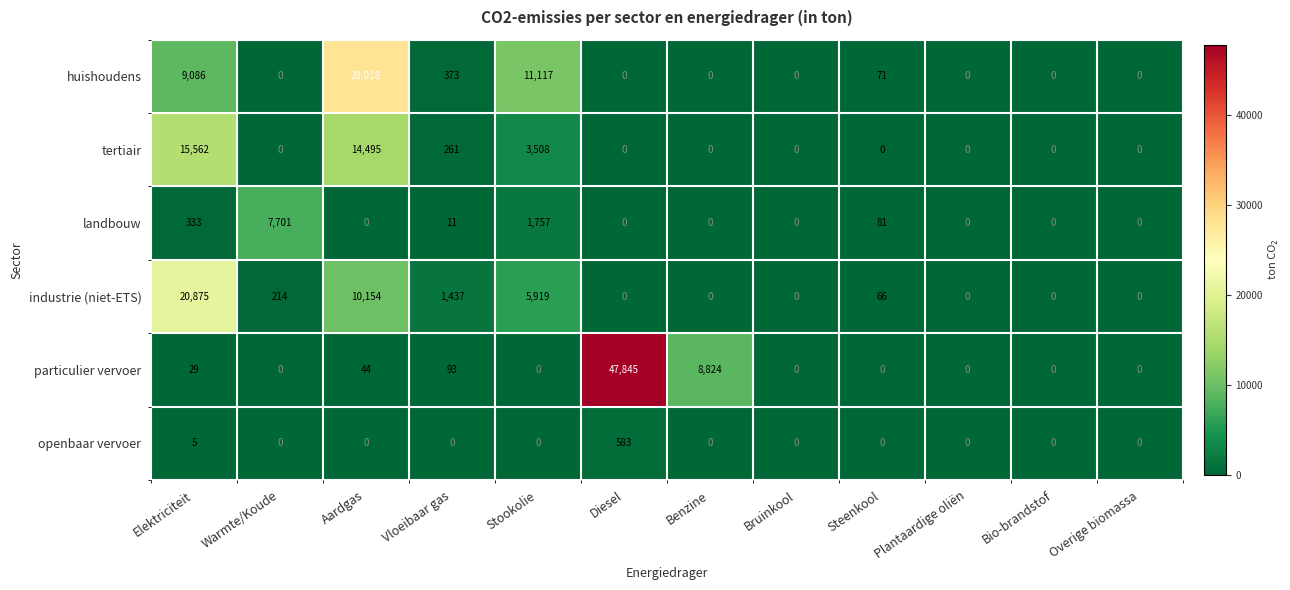

At which label does industrie (niet-ETS) reach its peak?

Elektriciteit